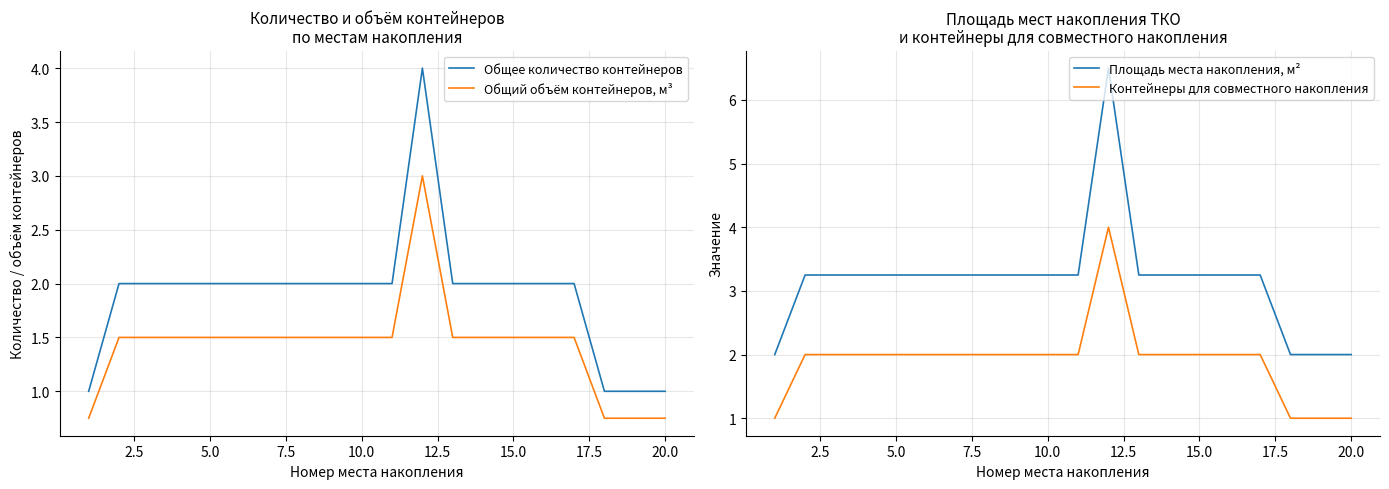

True or false: Общий объём контейнеров, м³ and Общее количество контейнеров cross at least once.

False